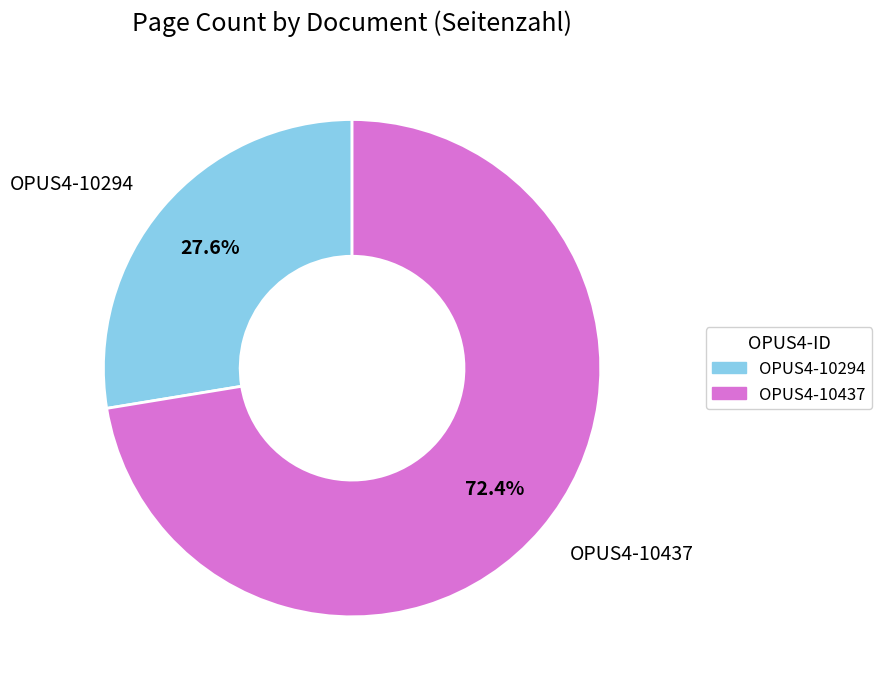

What portion of the pie excludes OPUS4-10437?

27.6%